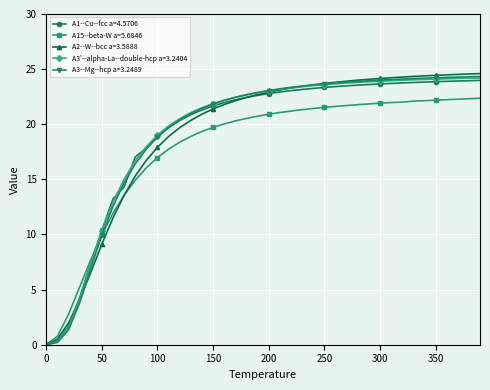

What is the maximum value for A15--beta-W a=5.6846?

22.4